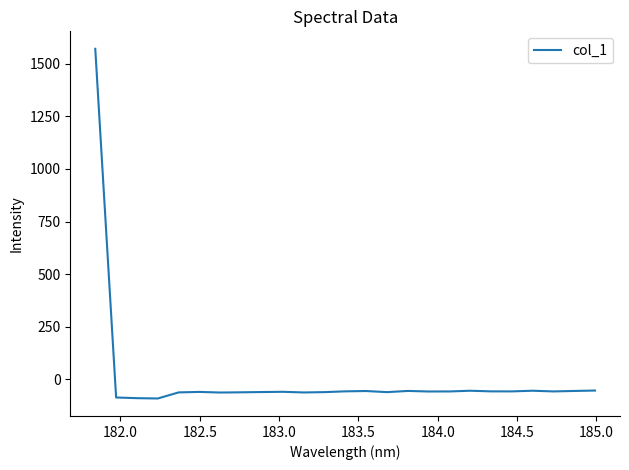

What is the difference between the maximum and minimum values?

1661.8